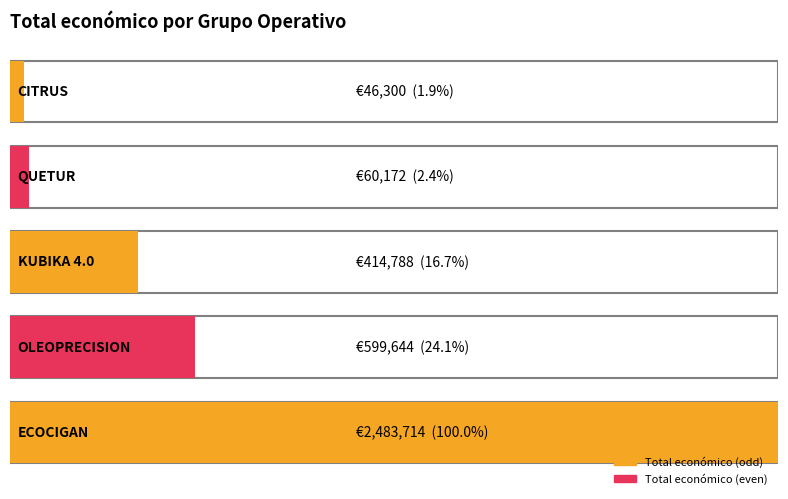

What is the sum of the values at ECOCIGAN and CITRUS?

2530014